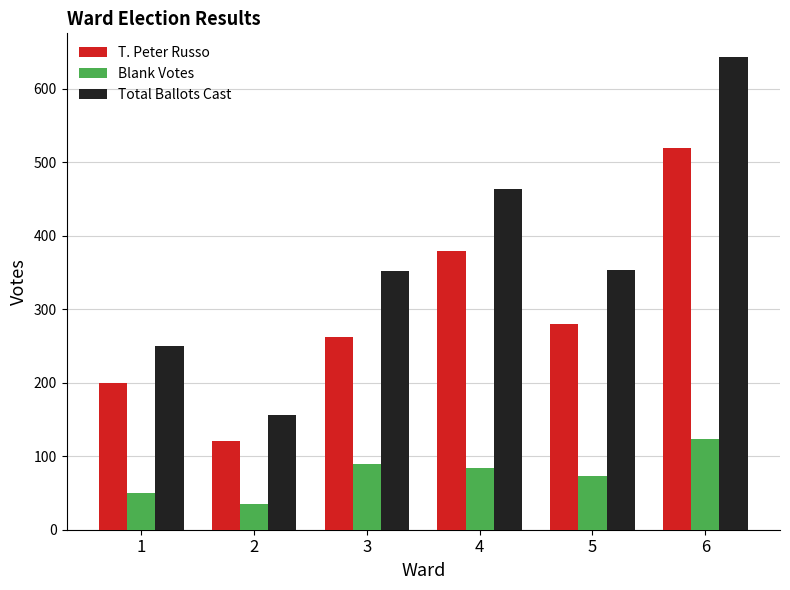

Which series has the widest spread of values?

Total Ballots Cast